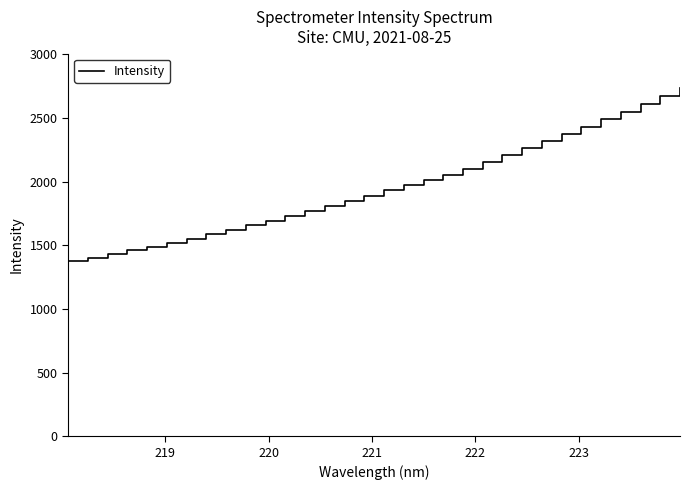

What is the difference between the maximum and minimum values?

1357.9